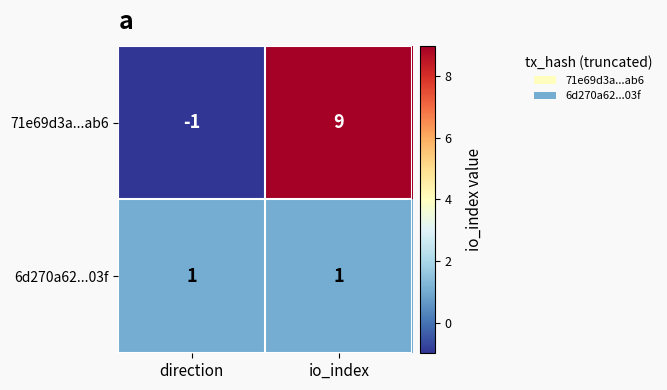

Between direction and io_index, which series saw the biggest shift?

71e69d3a...ab6